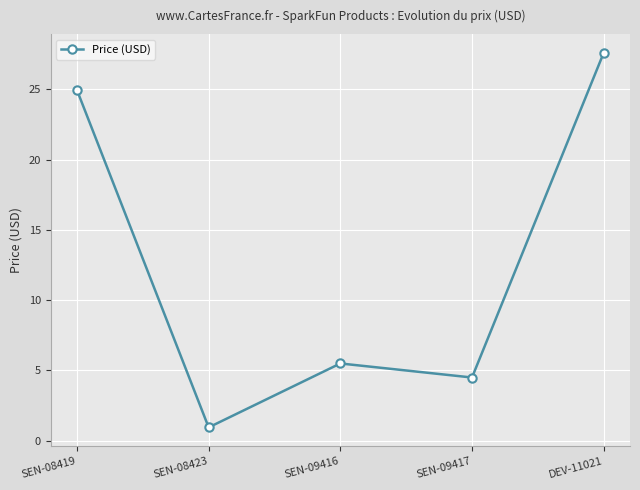

What is the value of the 3rd point from the left?

5.5